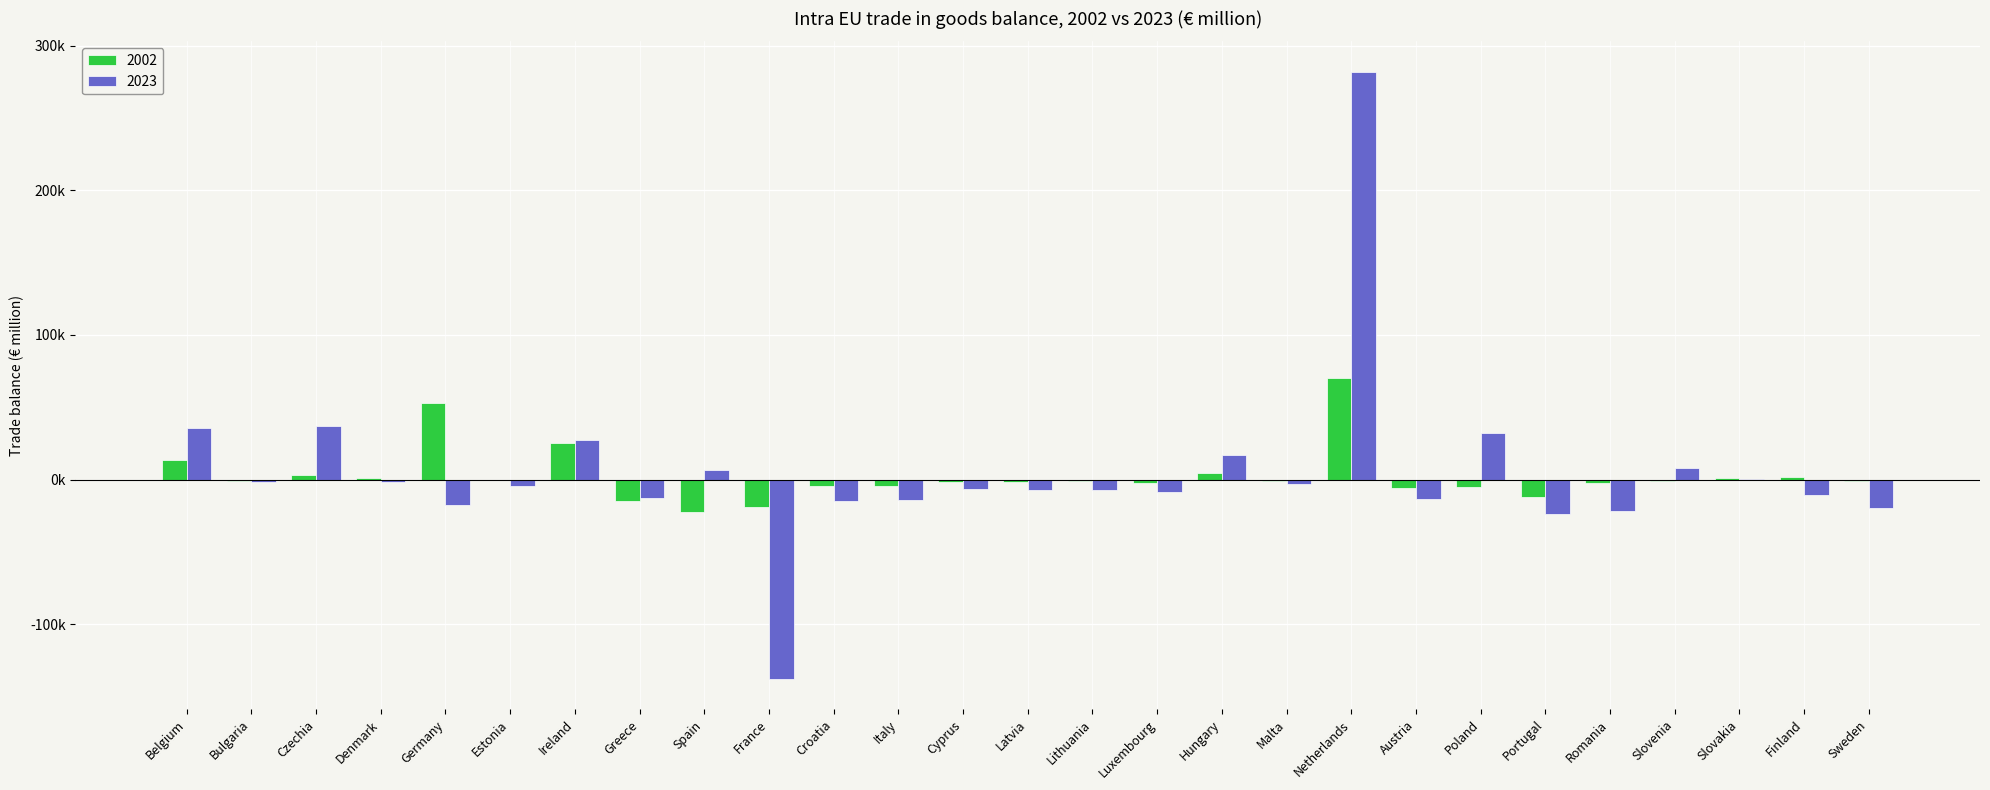

Reading right to left, list all the values displayed in this chart.

2002: -955.5	1484.9	989.7	-903.8	-2138.2	-12255.7	-5344.1	-6107.5	70519.9	-833.5	4561.5	-2074.7	-1204.3	-1692.1	-1724.5	-4566.6	-4554.9	-19300.1	-22481.0	-15032.4	25193.1	-574.7	53105.4	1368.5	2894.5	-1043.2	13415.7
2023: -19617.5	-10818.0	495.8	7627.5	-21925.3	-23708.2	32388.1	-13472.2	282197.8	-3161.5	17108.5	-8714.2	-7497.7	-6972.1	-6247.7	-14311.6	-14764.7	-137945.6	6318.1	-12805.4	27459.1	-4585.6	-17564.7	-1876.8	37103.2	-1548.6	35828.0